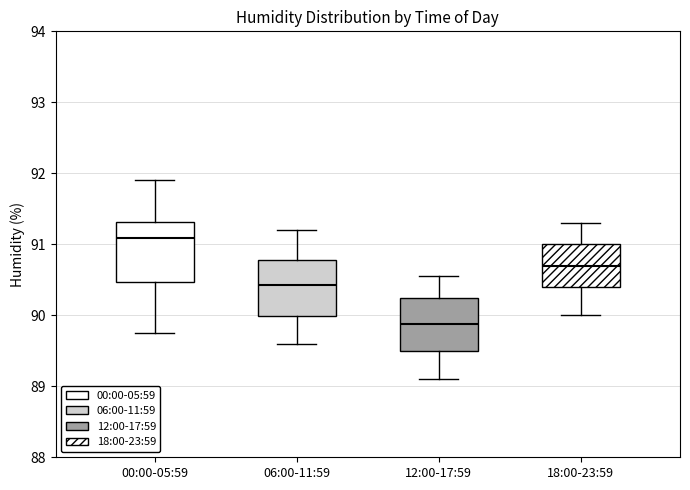

Where does the median line of the box for 06:00-11:59 sit on the y-axis? The values are not printed on the chart, so give them approximately, as read against the axis.

90.4